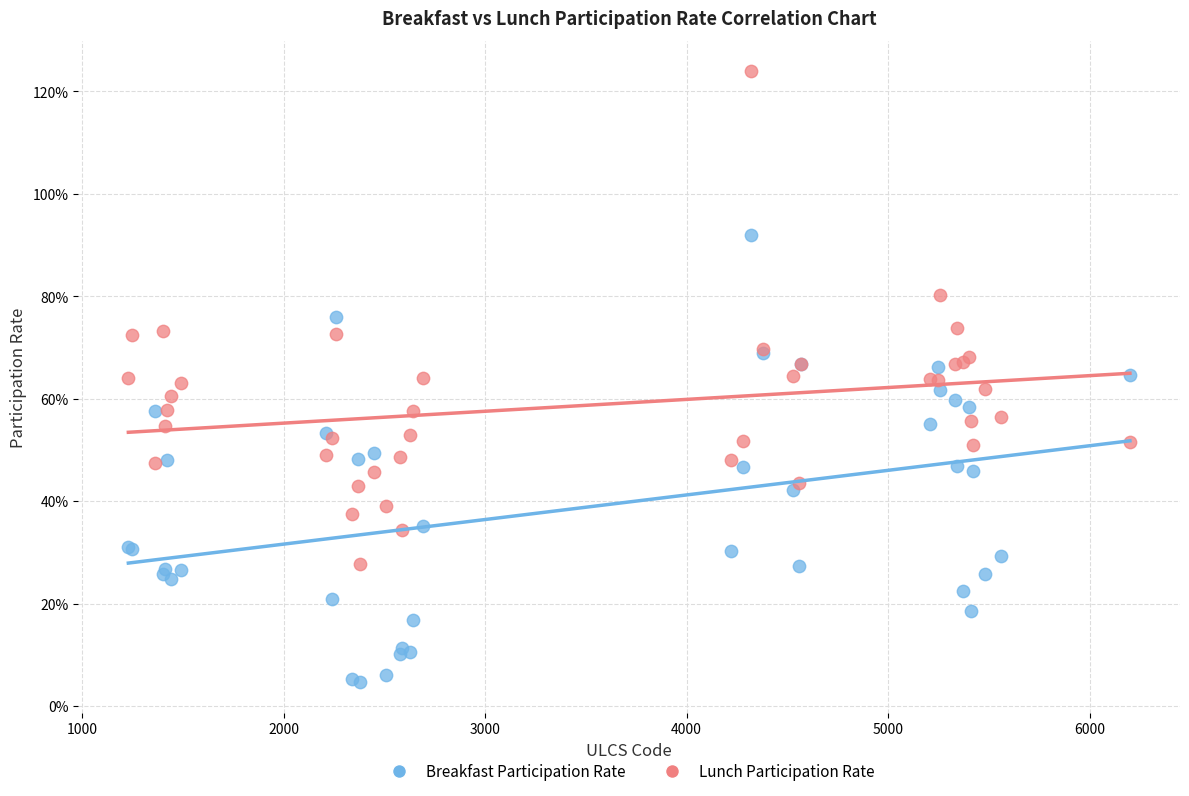

Which series has the largest Y range (max minus min)?

Lunch Participation Rate